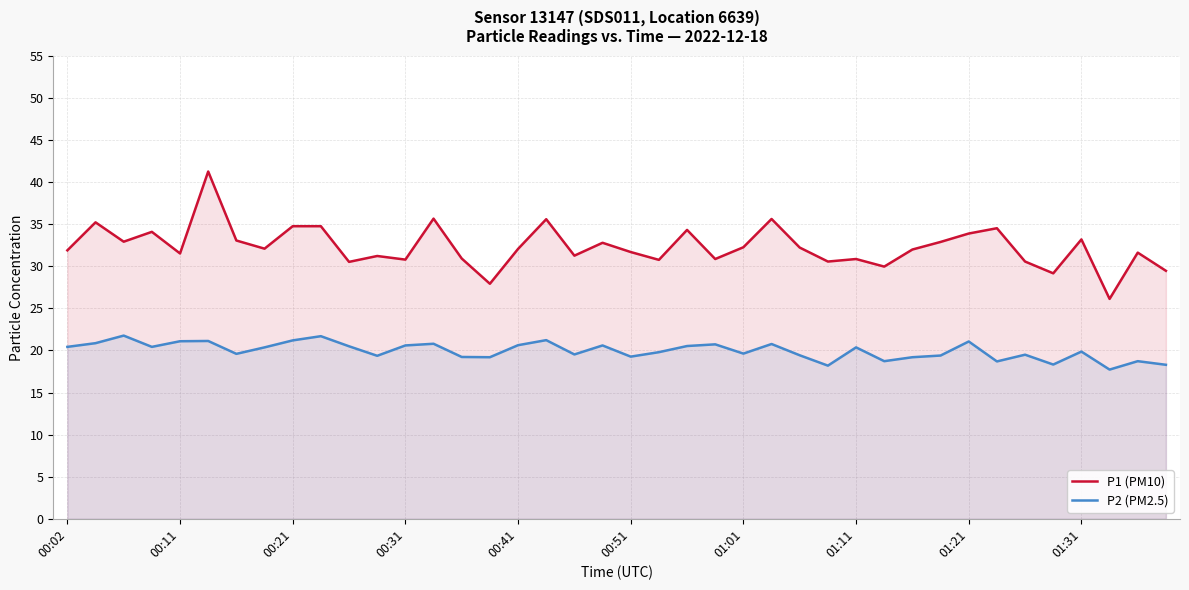

Which series has the largest total across all categories?

P1 (PM10)